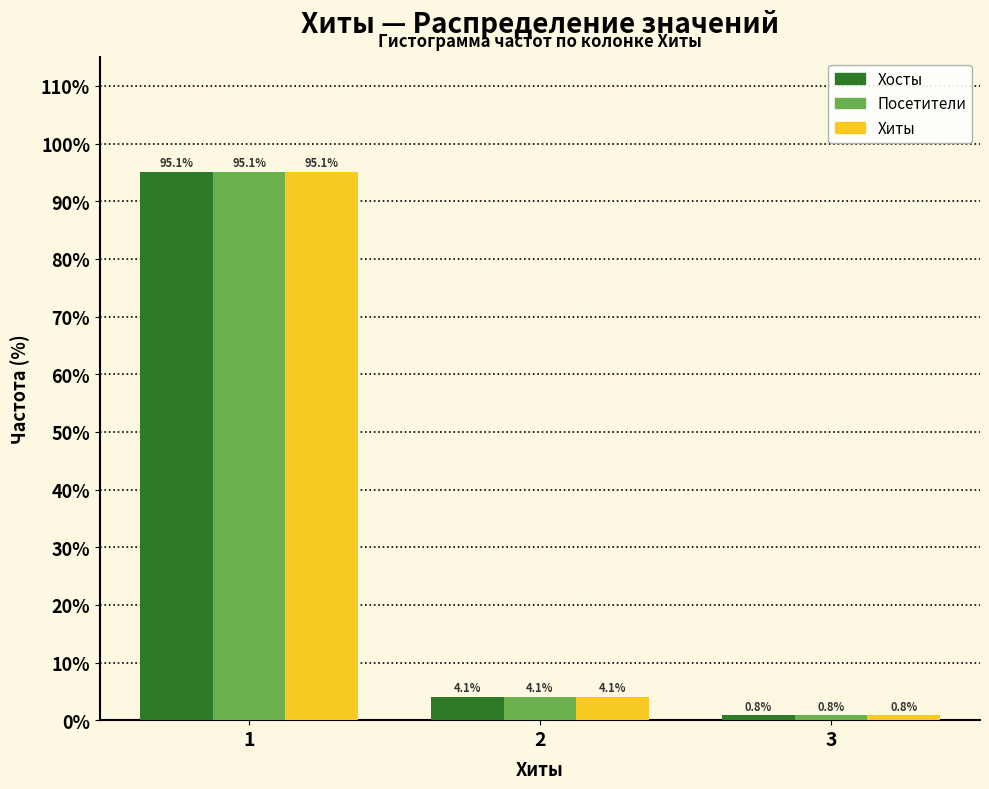

Reading left to right, transcribe this chart: for each range on the x-axis, give the height of each series' bar.

0.5 to 1.5: Хосты=95.1	Посетители=95.1	Хиты=95.1
1.5 to 2.5: Хосты=4.1	Посетители=4.1	Хиты=4.1
2.5 to 3.5: Хосты=0.8	Посетители=0.8	Хиты=0.8